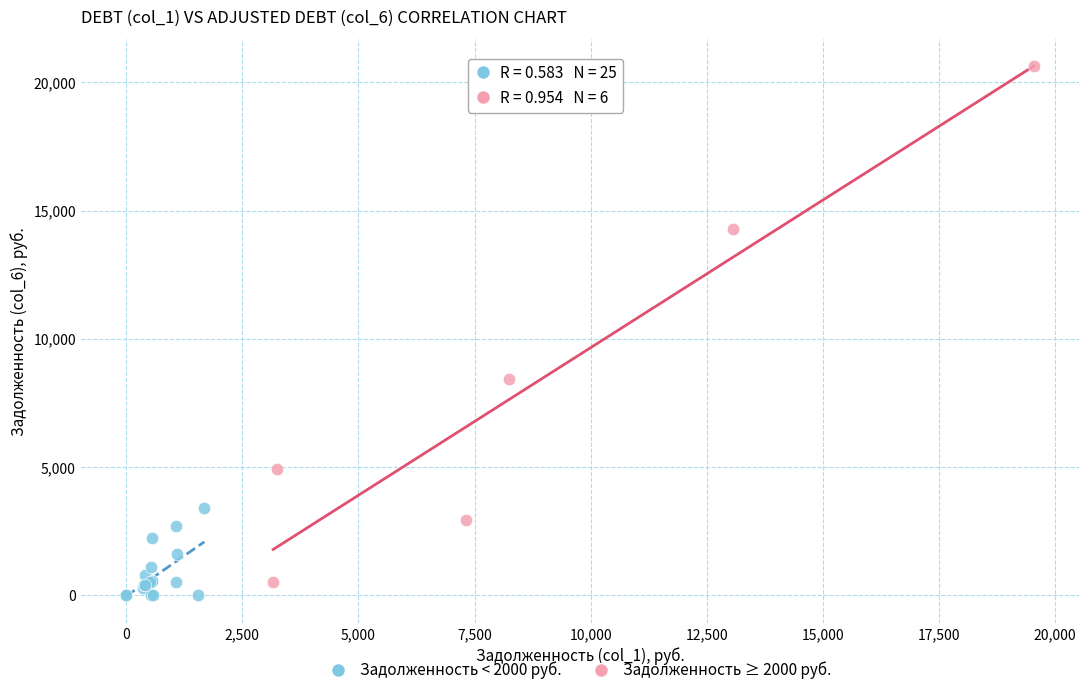

Which series contains the highest Y value?

Задолженность ≥ 2000 руб.